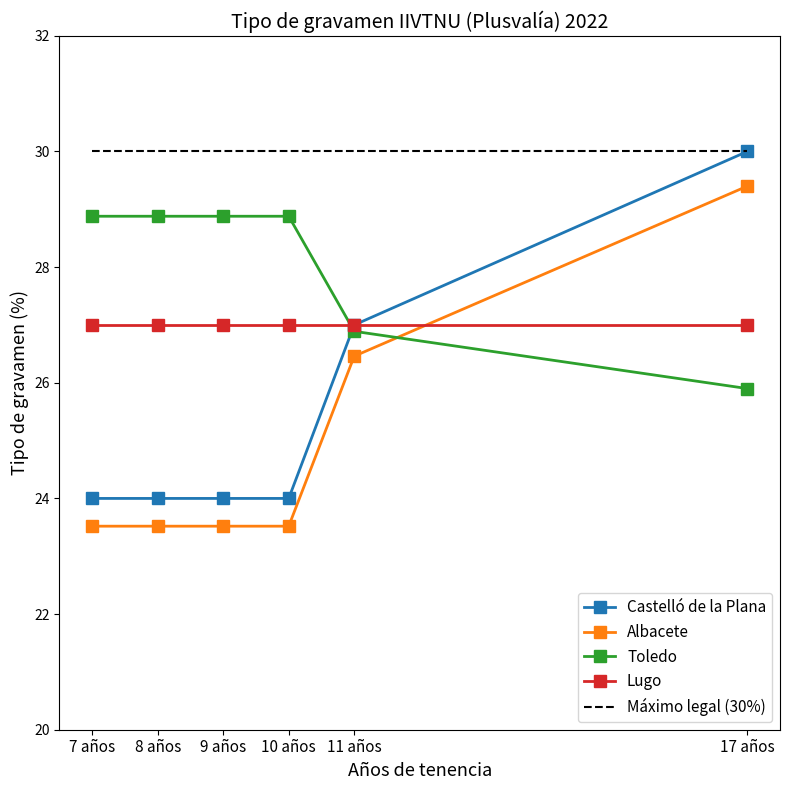

After their last crossing, which series has the higher values: Toledo or Albacete?

Albacete